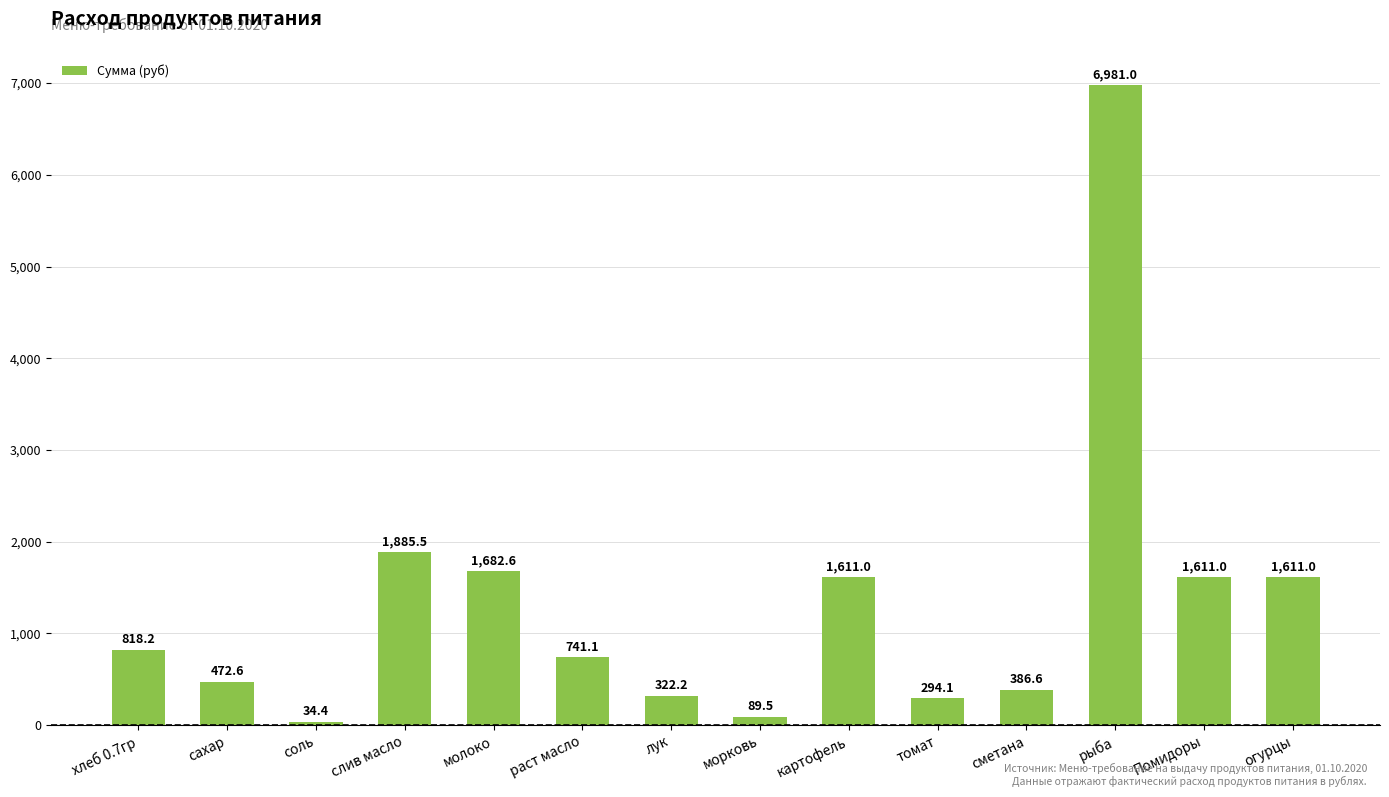

Approximately how many times larger is the value at сметана compared to молоко?

0.2